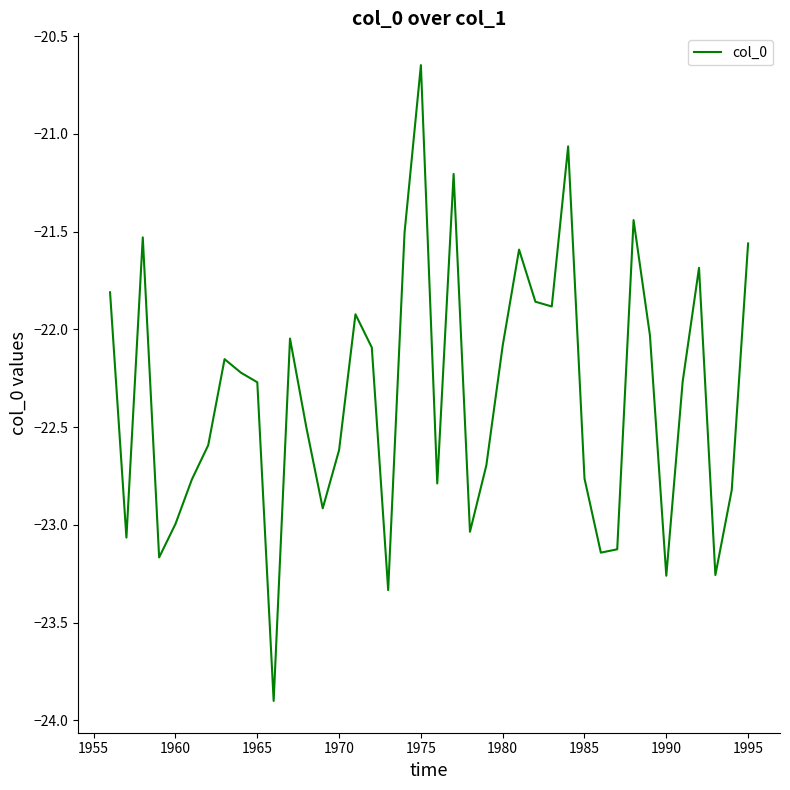

How many lines are shown in the chart?

1